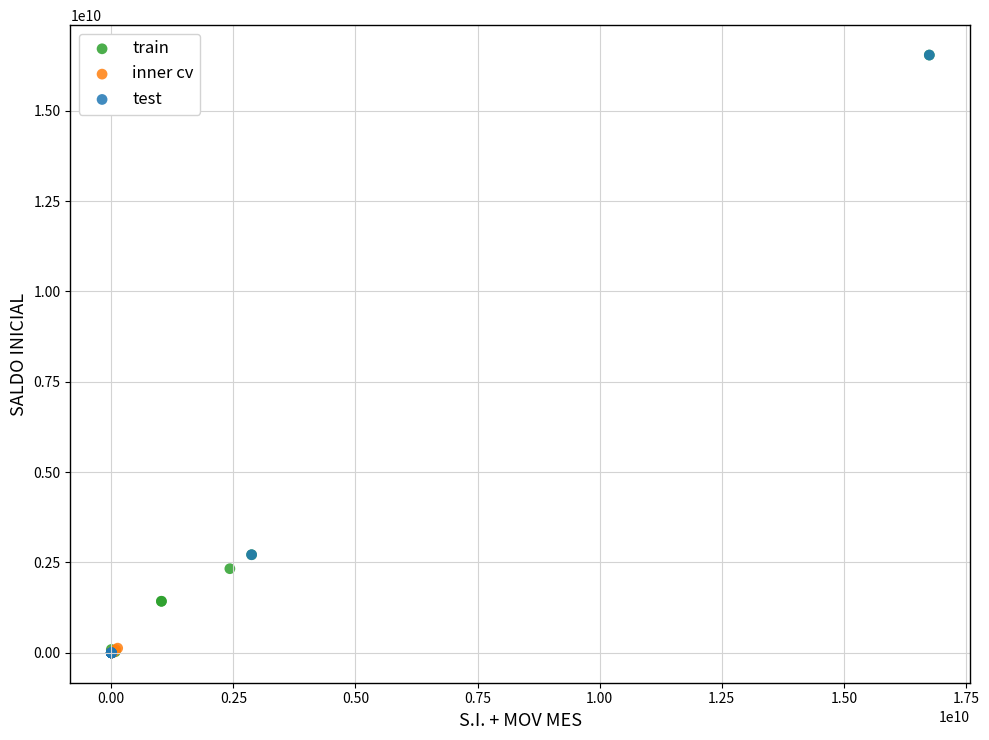

What are all the series names shown in the legend?

train, inner cv, test